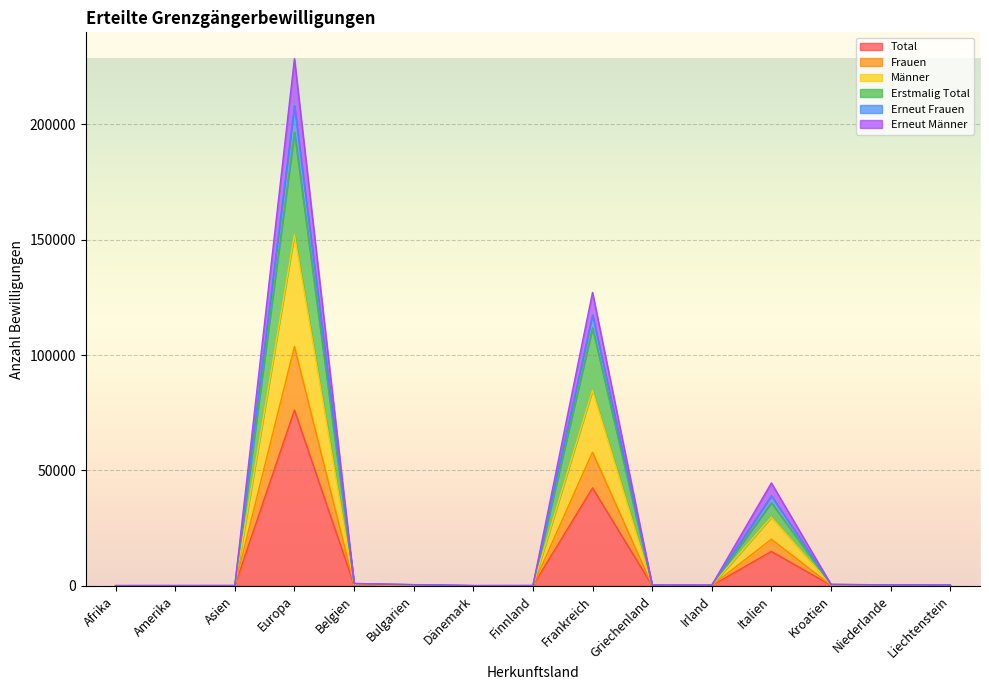

What is the lowest value of the Erstmalig Total series?

53